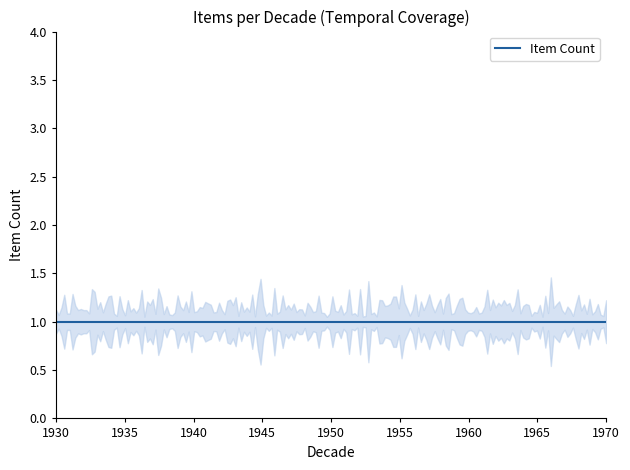

What is the ratio of the value at 1940-1949 (loc_burw_000071) to the value at 1940-1949 (loc_burw_000077)?

1.0